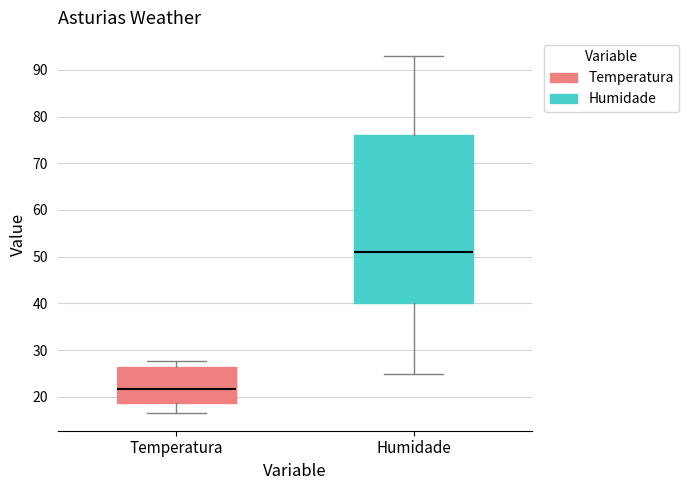

Which box has the lowest median line?

Temperatura